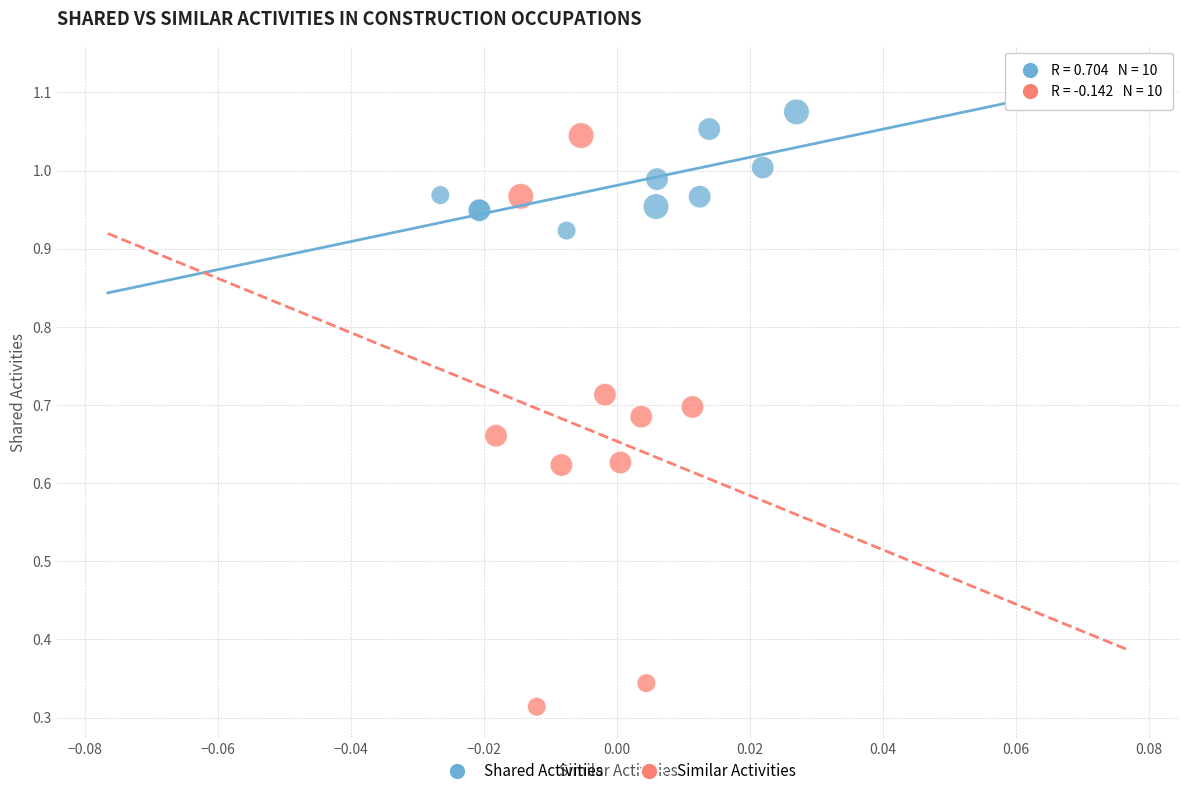

Which series reaches the maximum Y coordinate?

Shared Activities